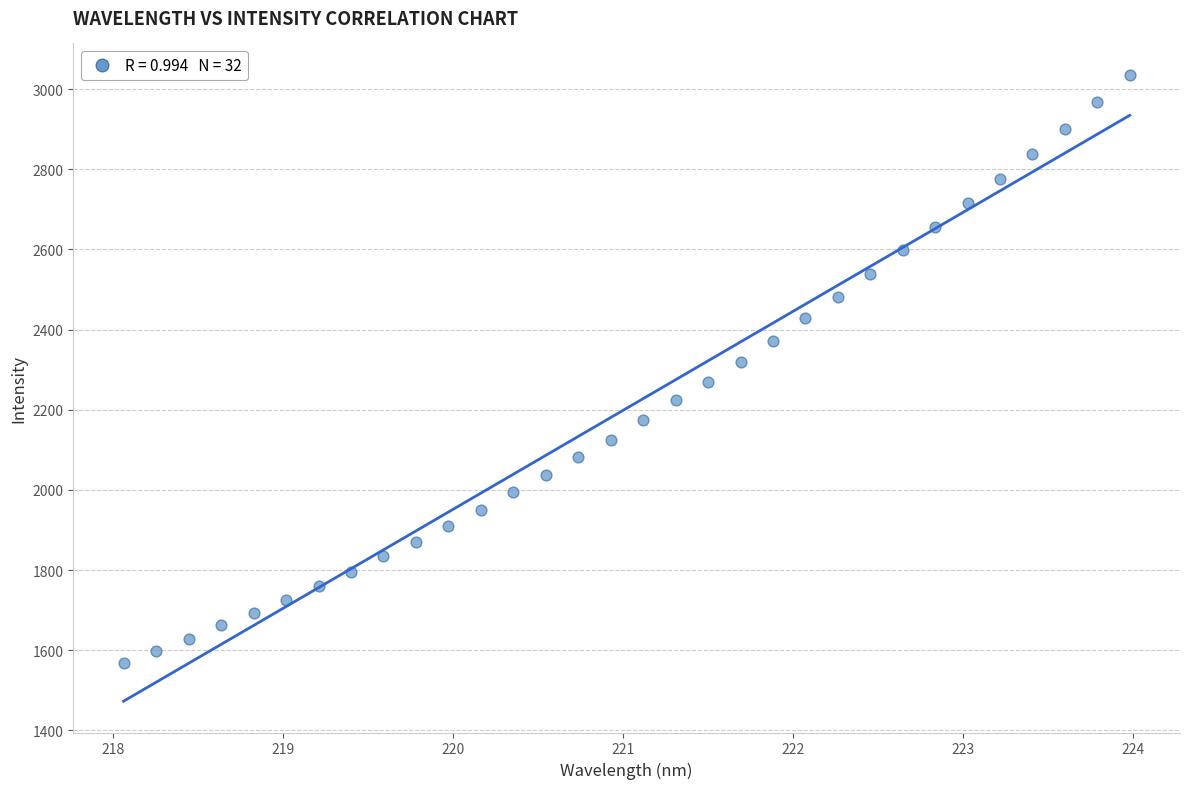

What is the range of X values (max minus min)?

5.9